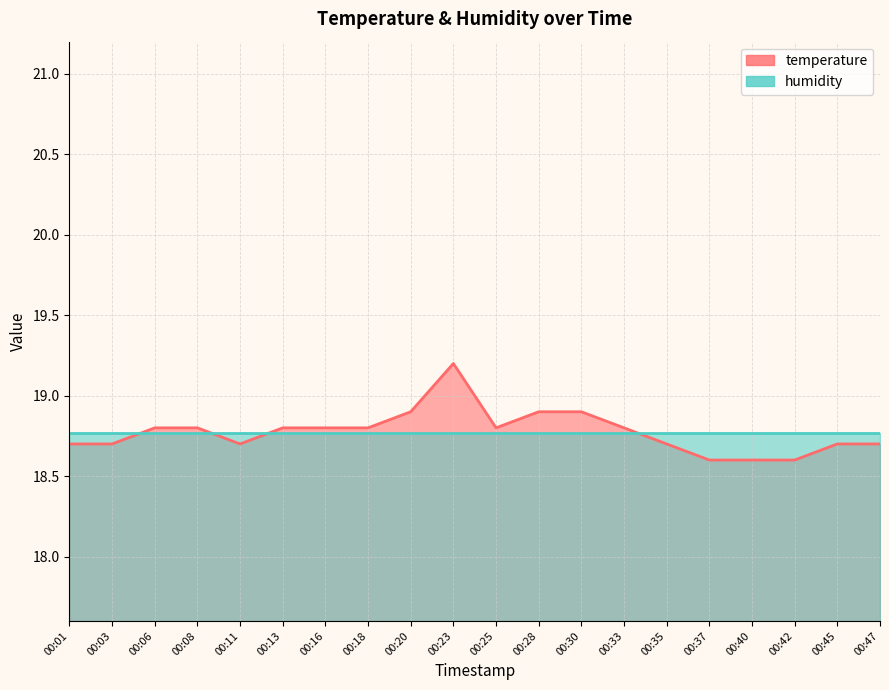

What is the approximate value at 00:28?

18.9